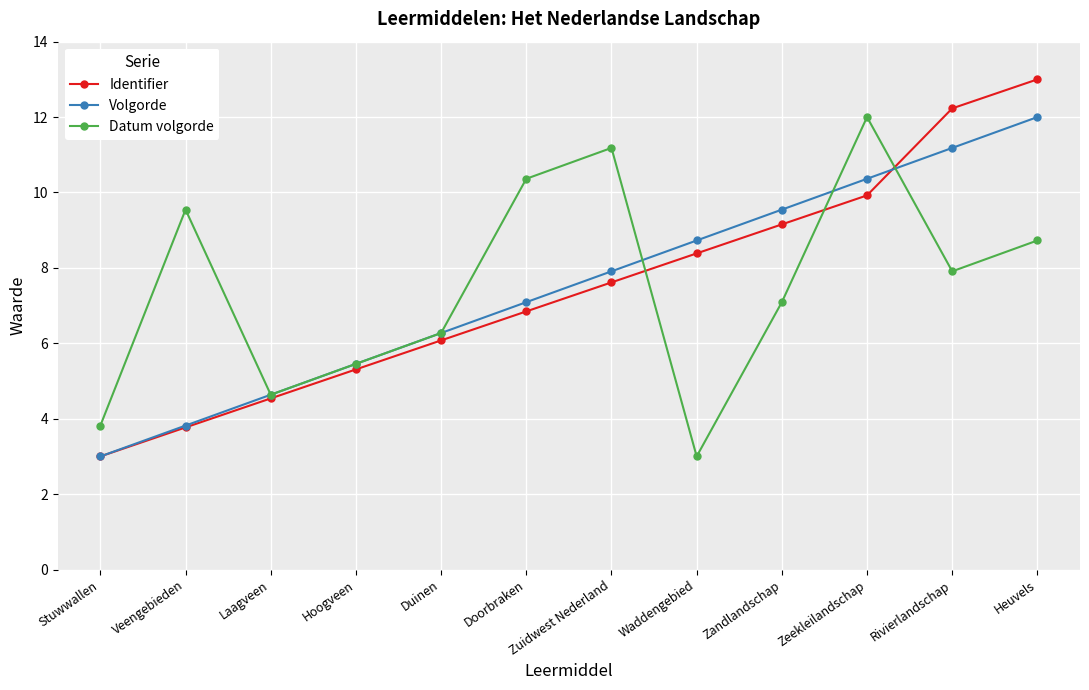

The Identifier series shows 6.8 at Doorbraken. True or false?

True